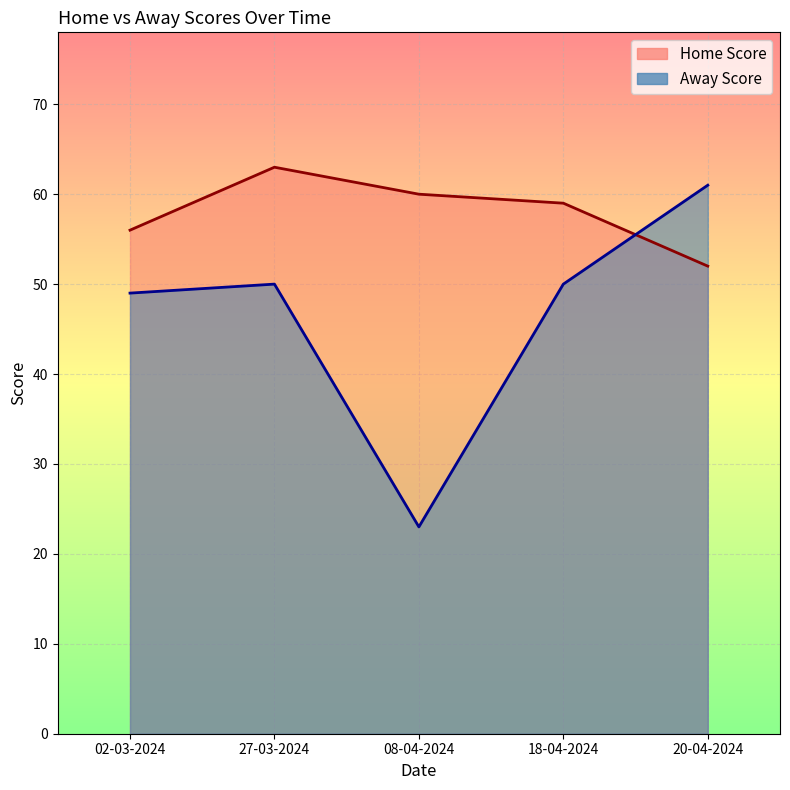

At which category is the sum across all series the highest?

27-03-2024